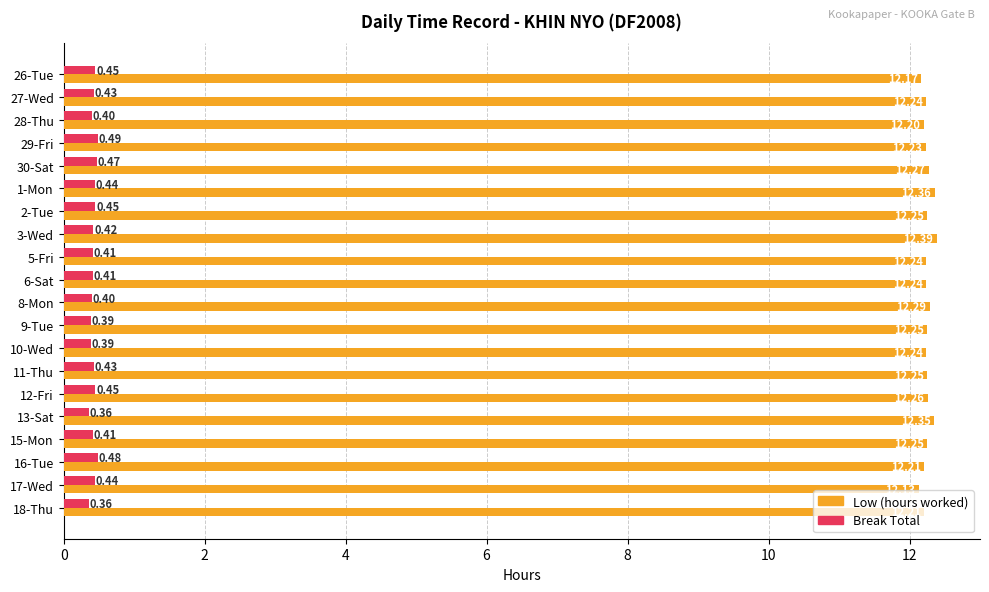

What is the difference between the highest and lowest values at 17-Wed?

11.7